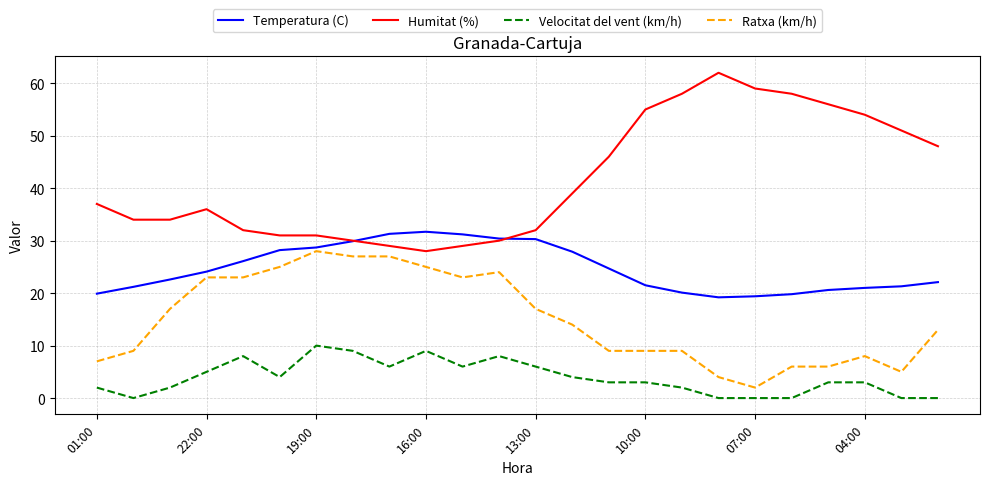

True or false: Ratxa (km/h) and Humitat (%) intersect in this chart.

False